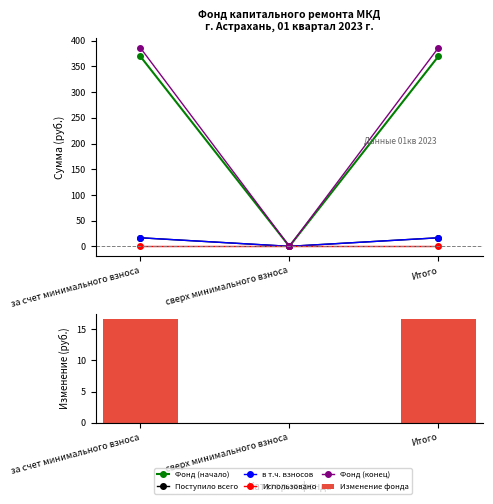

Which series has the largest total across all categories?

Фонд (конец)